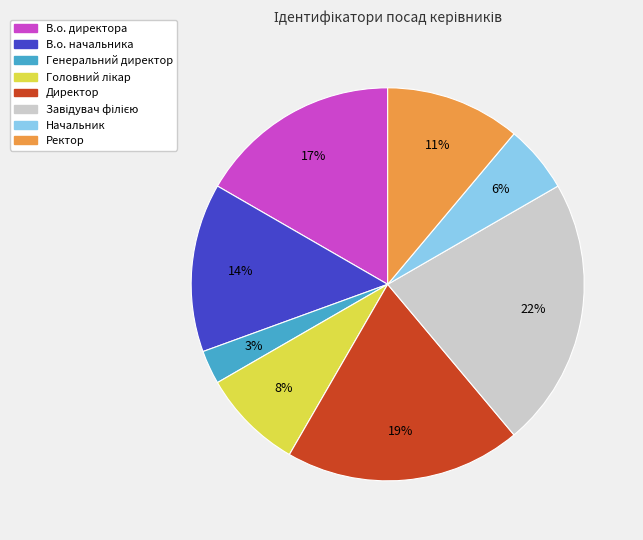

To the nearest percent, what is the difference between the largest and smallest slice percentages?

19%